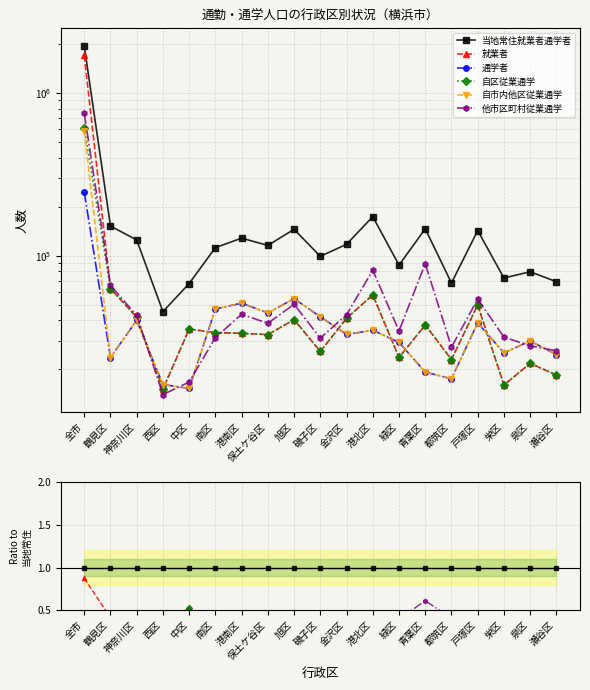

What is the label of the 4th point from the right?

戸塚区